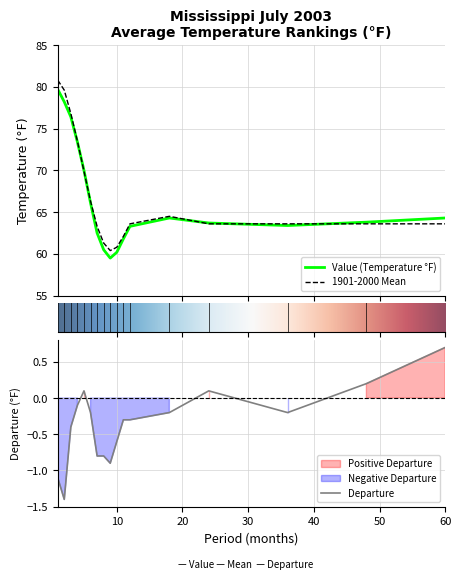

What are all the series names shown in the legend?

Value, 1901-2000 Mean, Departure